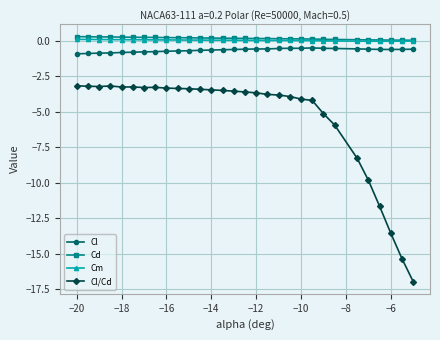

What is the smallest value displayed?

-17.0